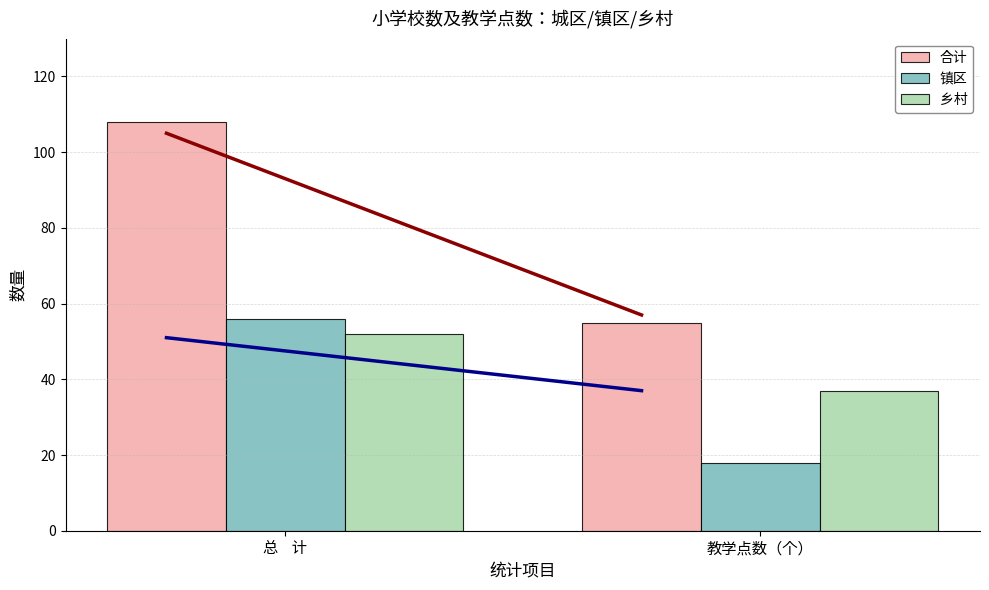

What position from the right is 总    计?

2